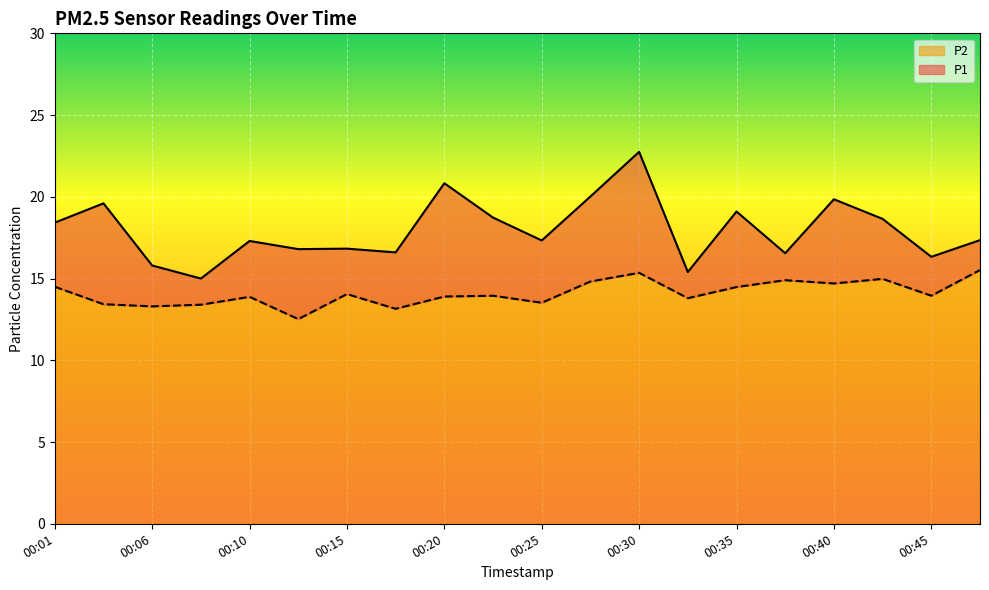

At which label does P1 first exceed 17?

00:01